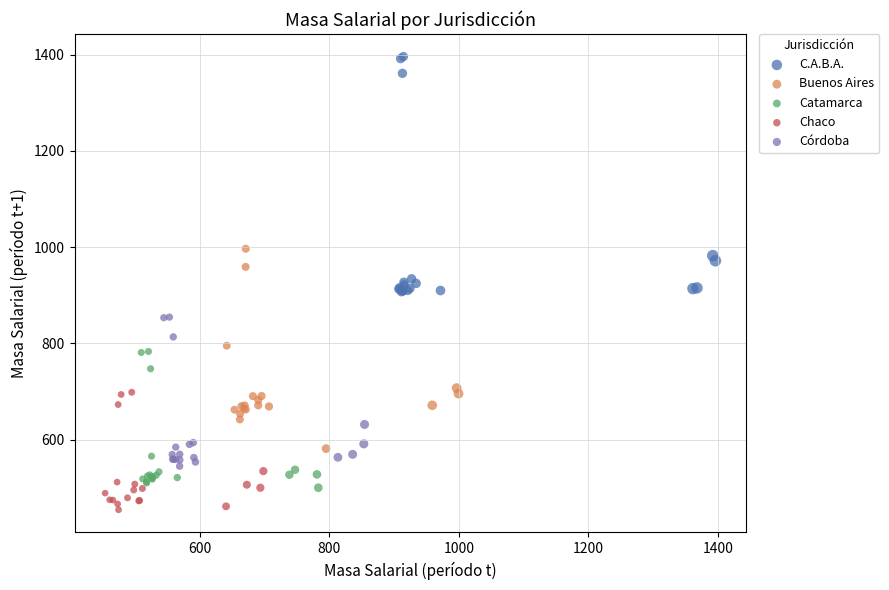

Which series contains the highest Y value?

C.A.B.A.